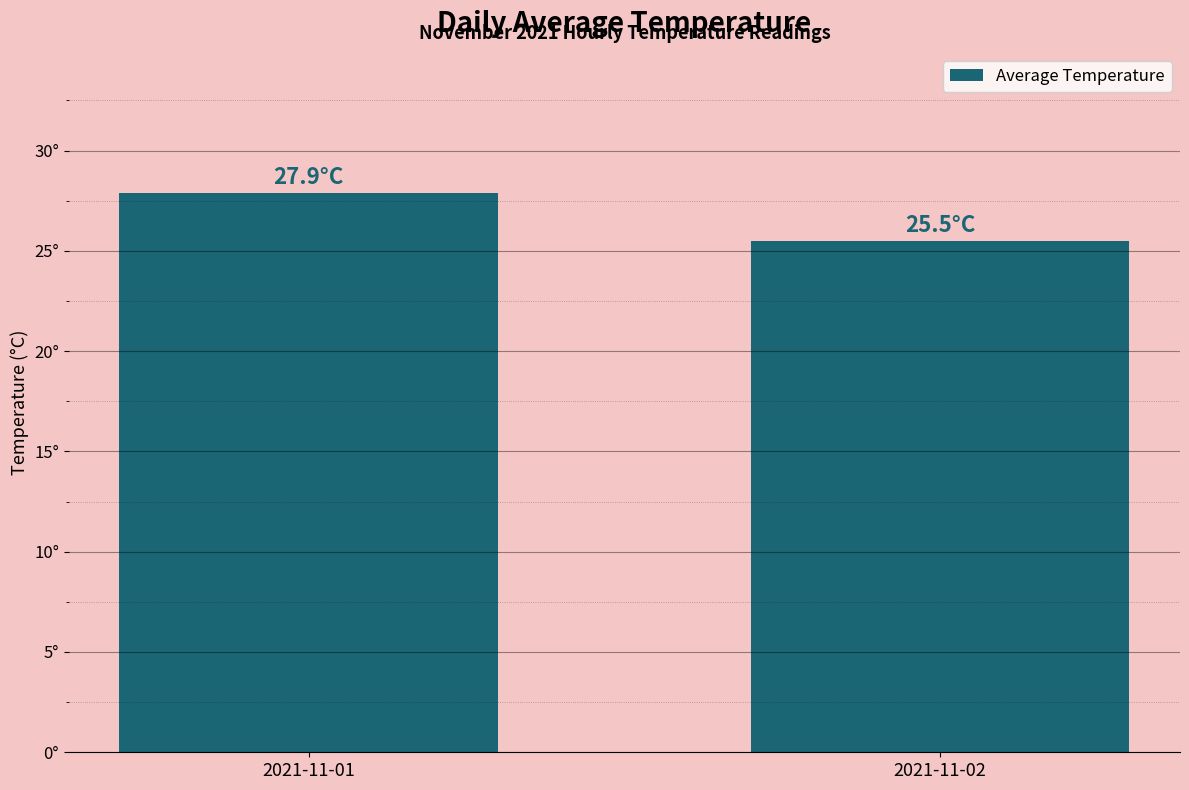

Rank the categories by value from lowest to highest.

2021-11-02, 2021-11-01